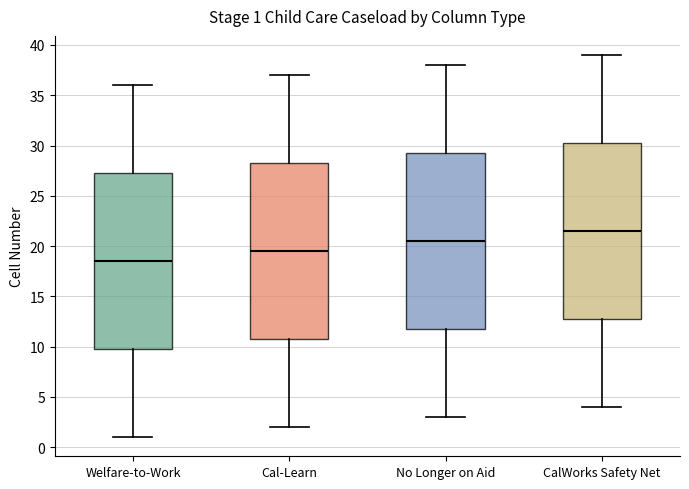

Which box's median line is the highest?

CalWorks Safety Net